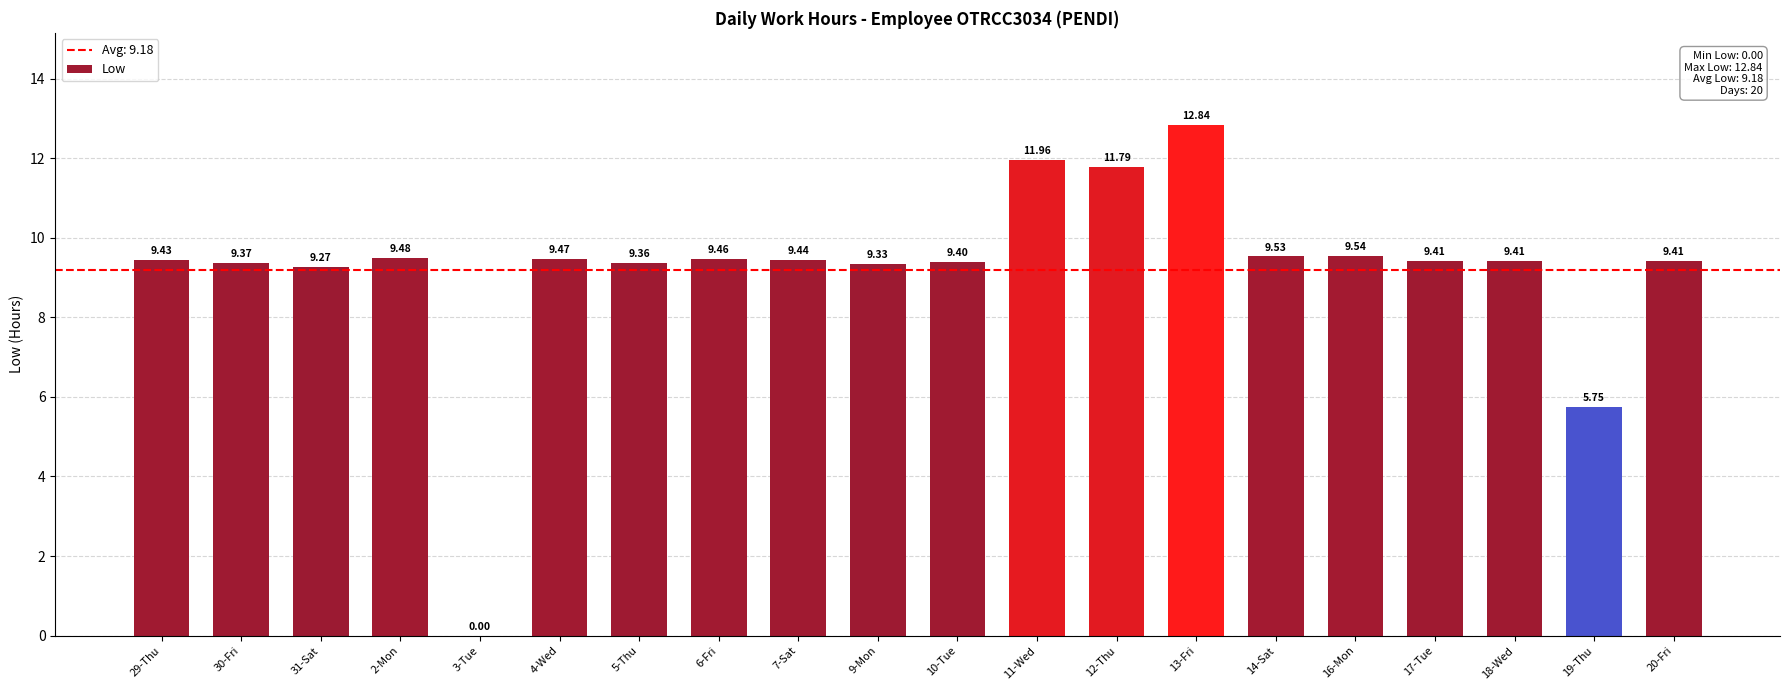

Between 20-Fri and 16-Mon, which is larger?

16-Mon